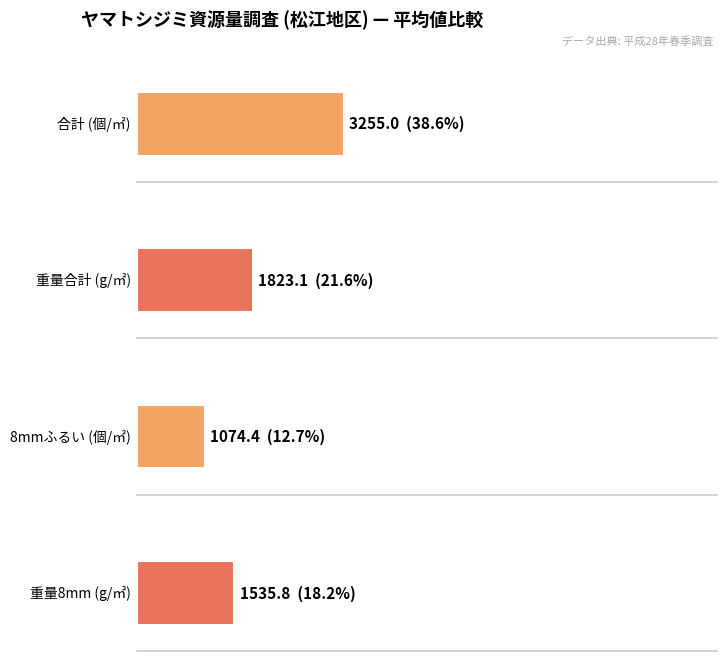

True or false: 重量8mm has a value of 247.1 at 12.

False